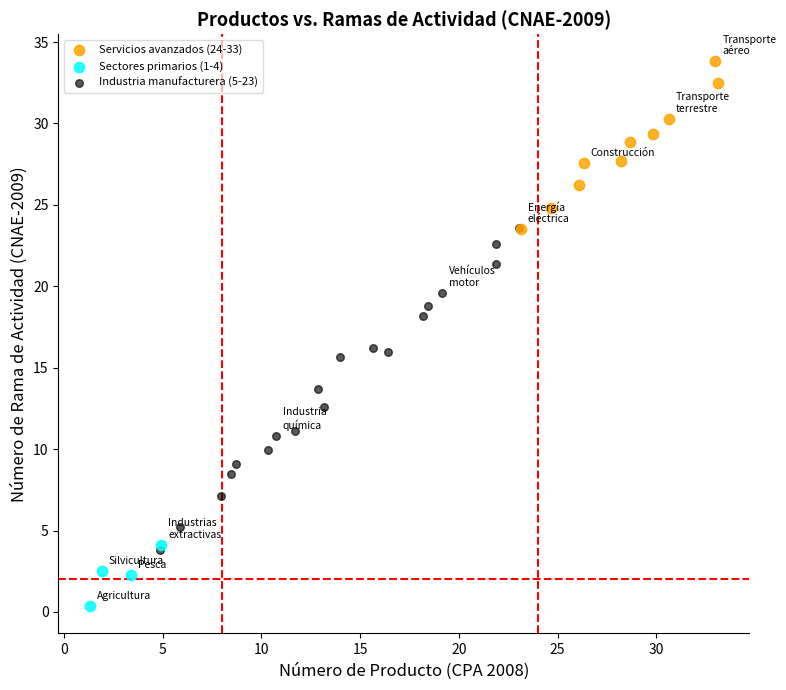

What are all the series names shown in the legend?

Servicios avanzados (24-33), Sectores primarios (1-4), Industria manufacturera (5-23)